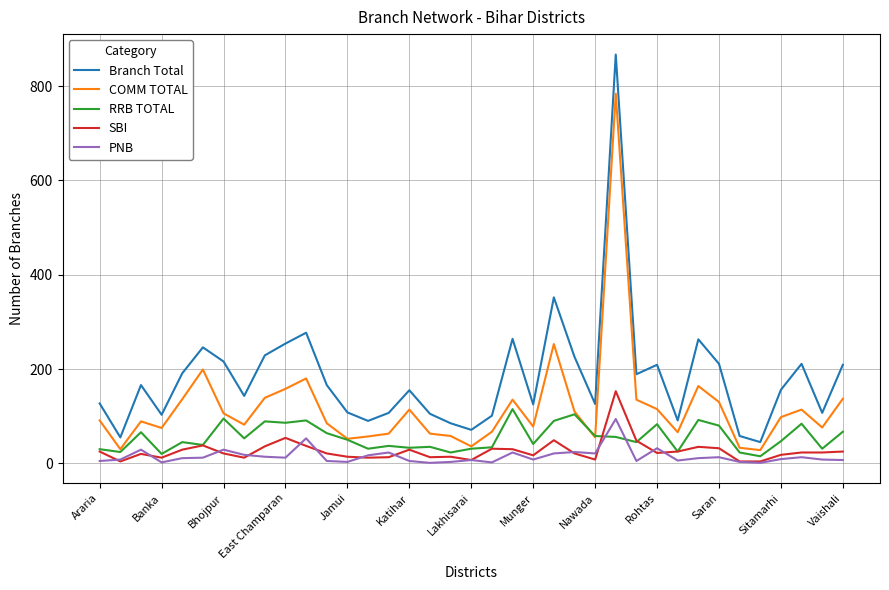

Which series ends up on top after the final intersection of RRB TOTAL and PNB?

RRB TOTAL